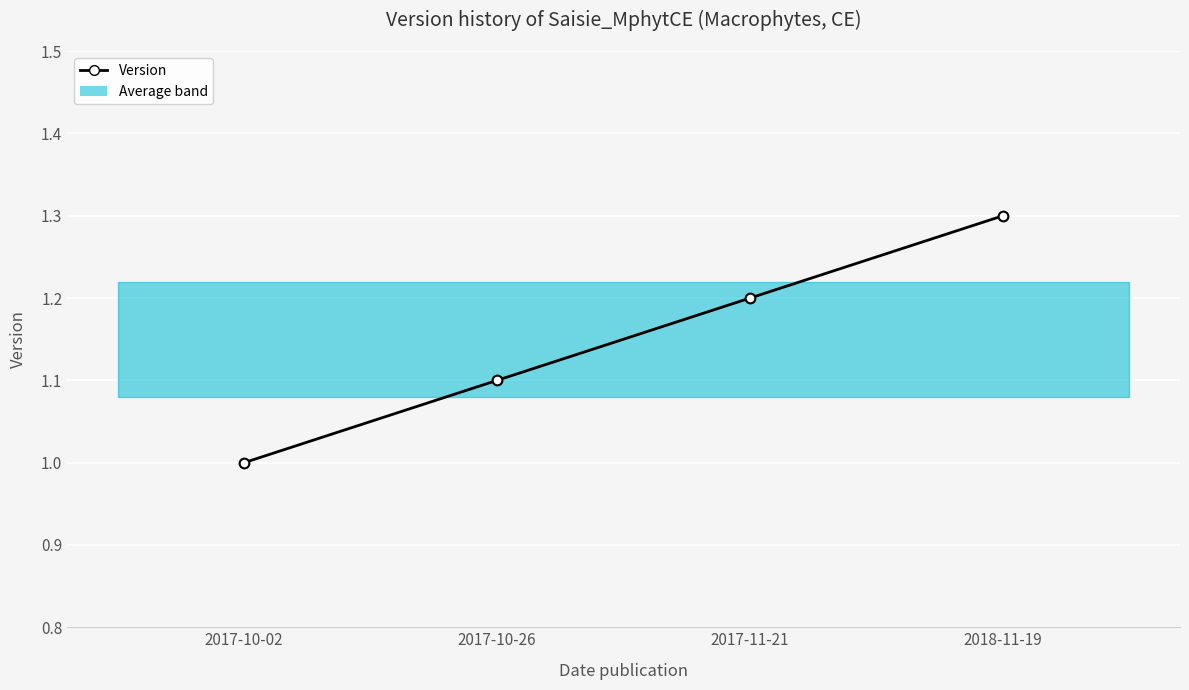

Reading right to left, transcribe all the data shown in this chart.

1.3	1.2	1.1	1.0